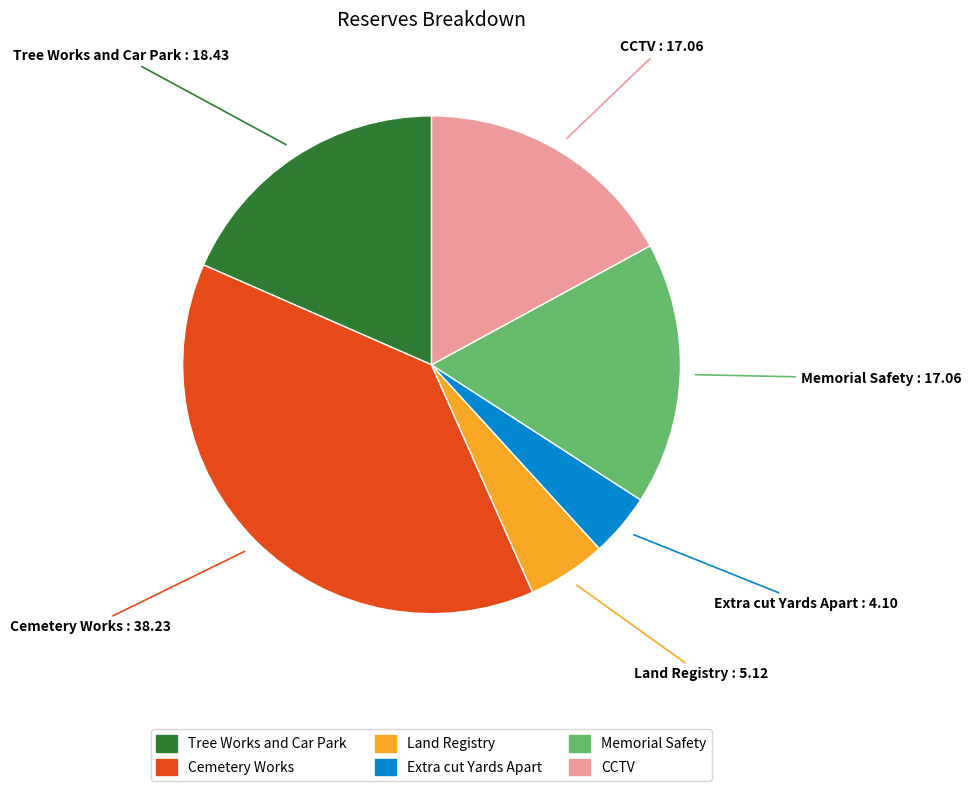

Is Land Registry the majority of the pie?

No